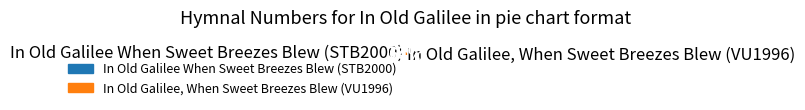

To the nearest percent, what portion does In Old Galilee, When Sweet Breezes Blew (VU1996) represent?

64%